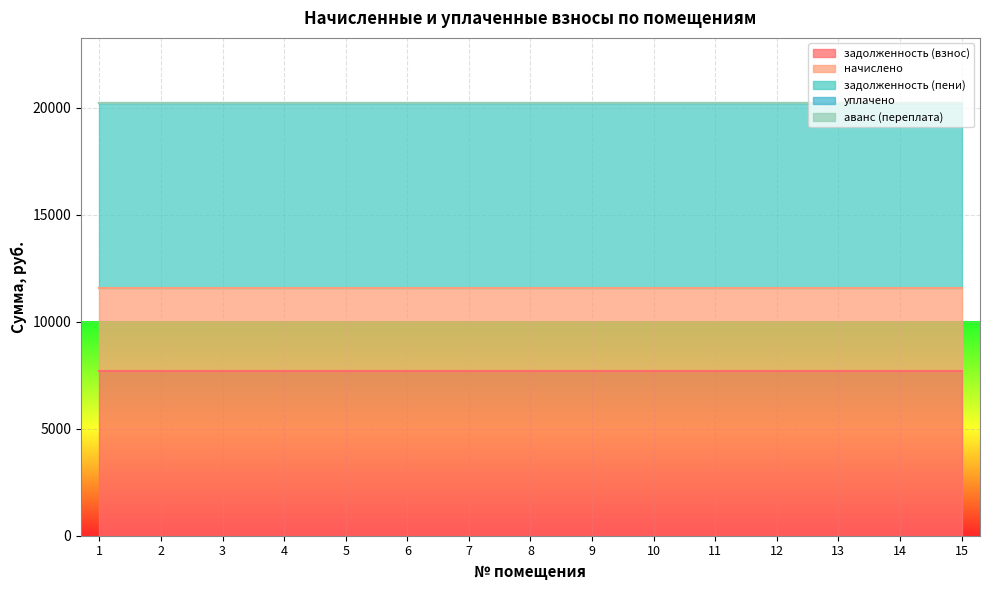

Is it true that задолженность (взнос) equals 10122.2 at 14?

False